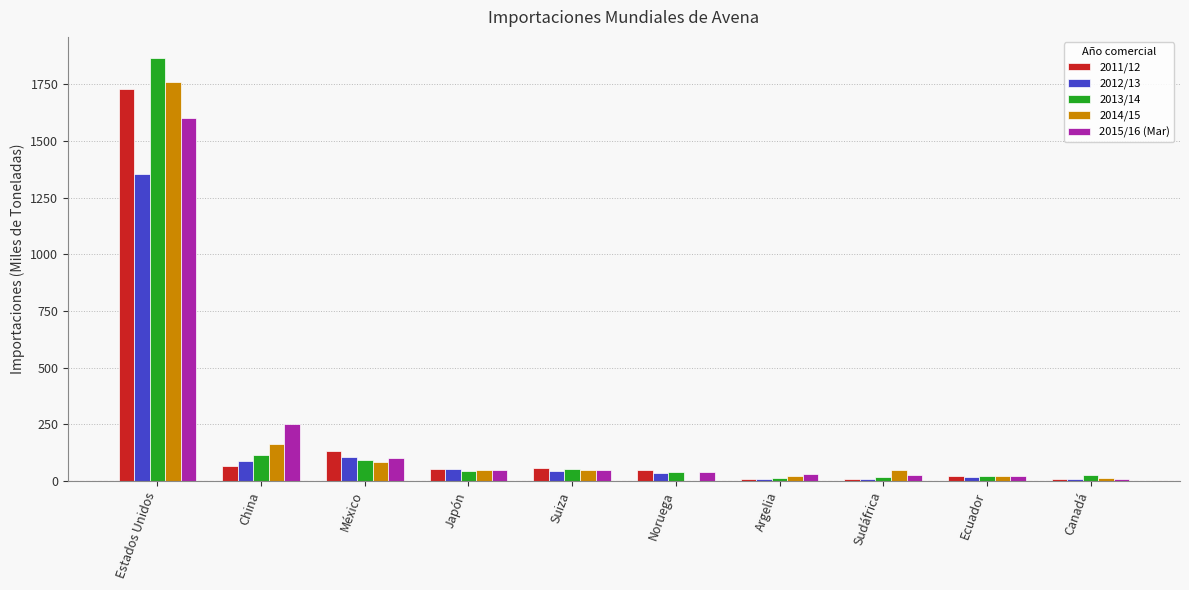

What is the greatest value displayed?

1866